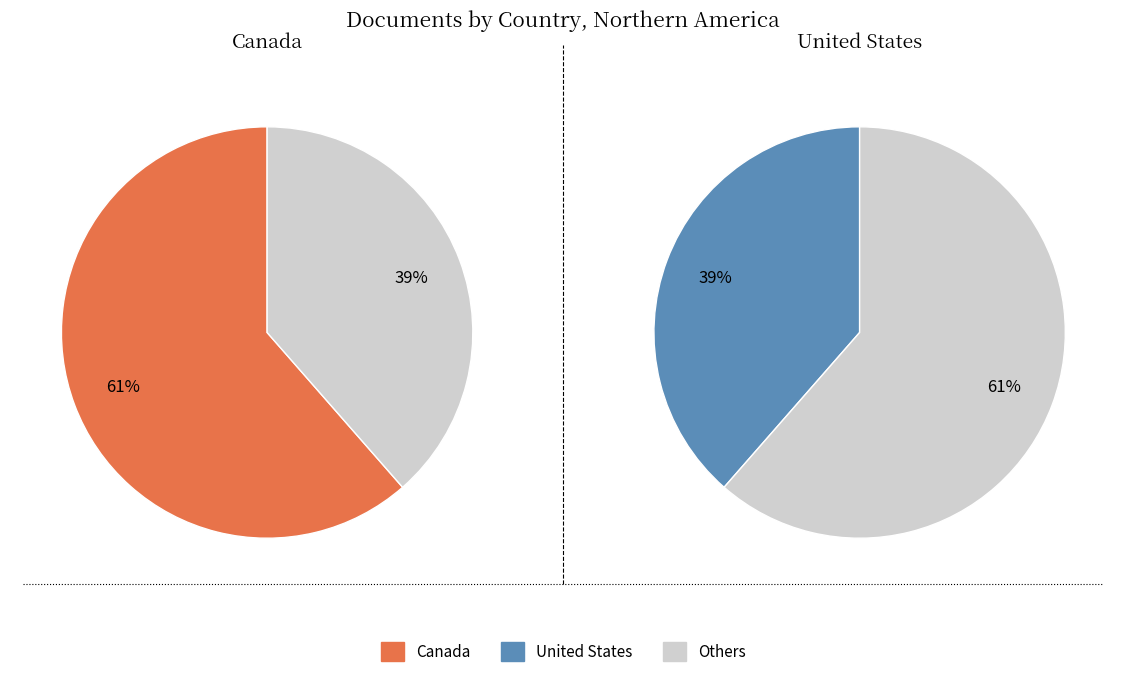

Is the sum of Canada and United States greater than half?

Yes